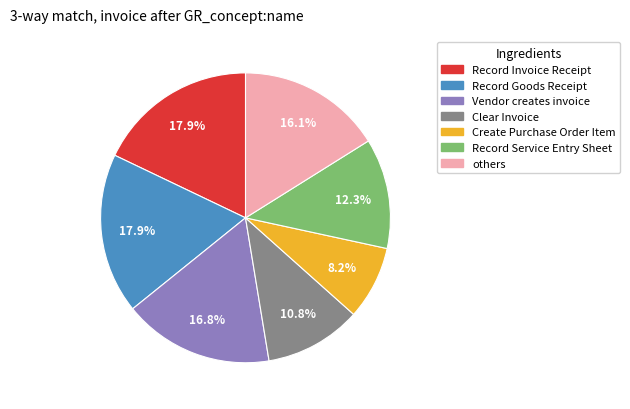

Count the number of slices in the pie.

7